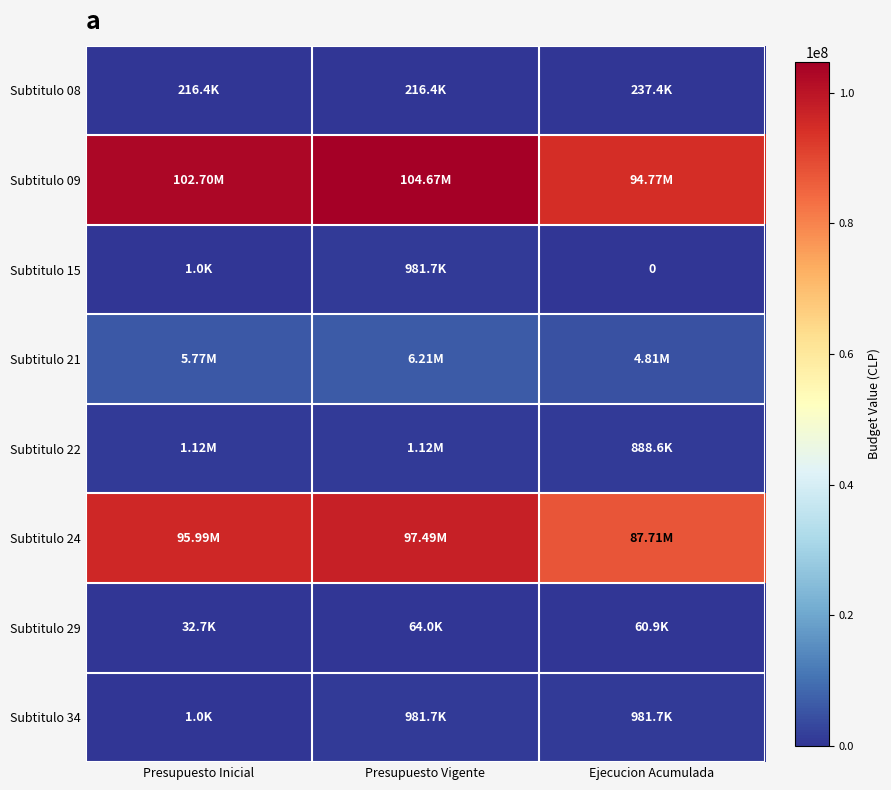

True or false: Subtitulo 08 has a value of 237376 at Ejecucion Acumulada.

True